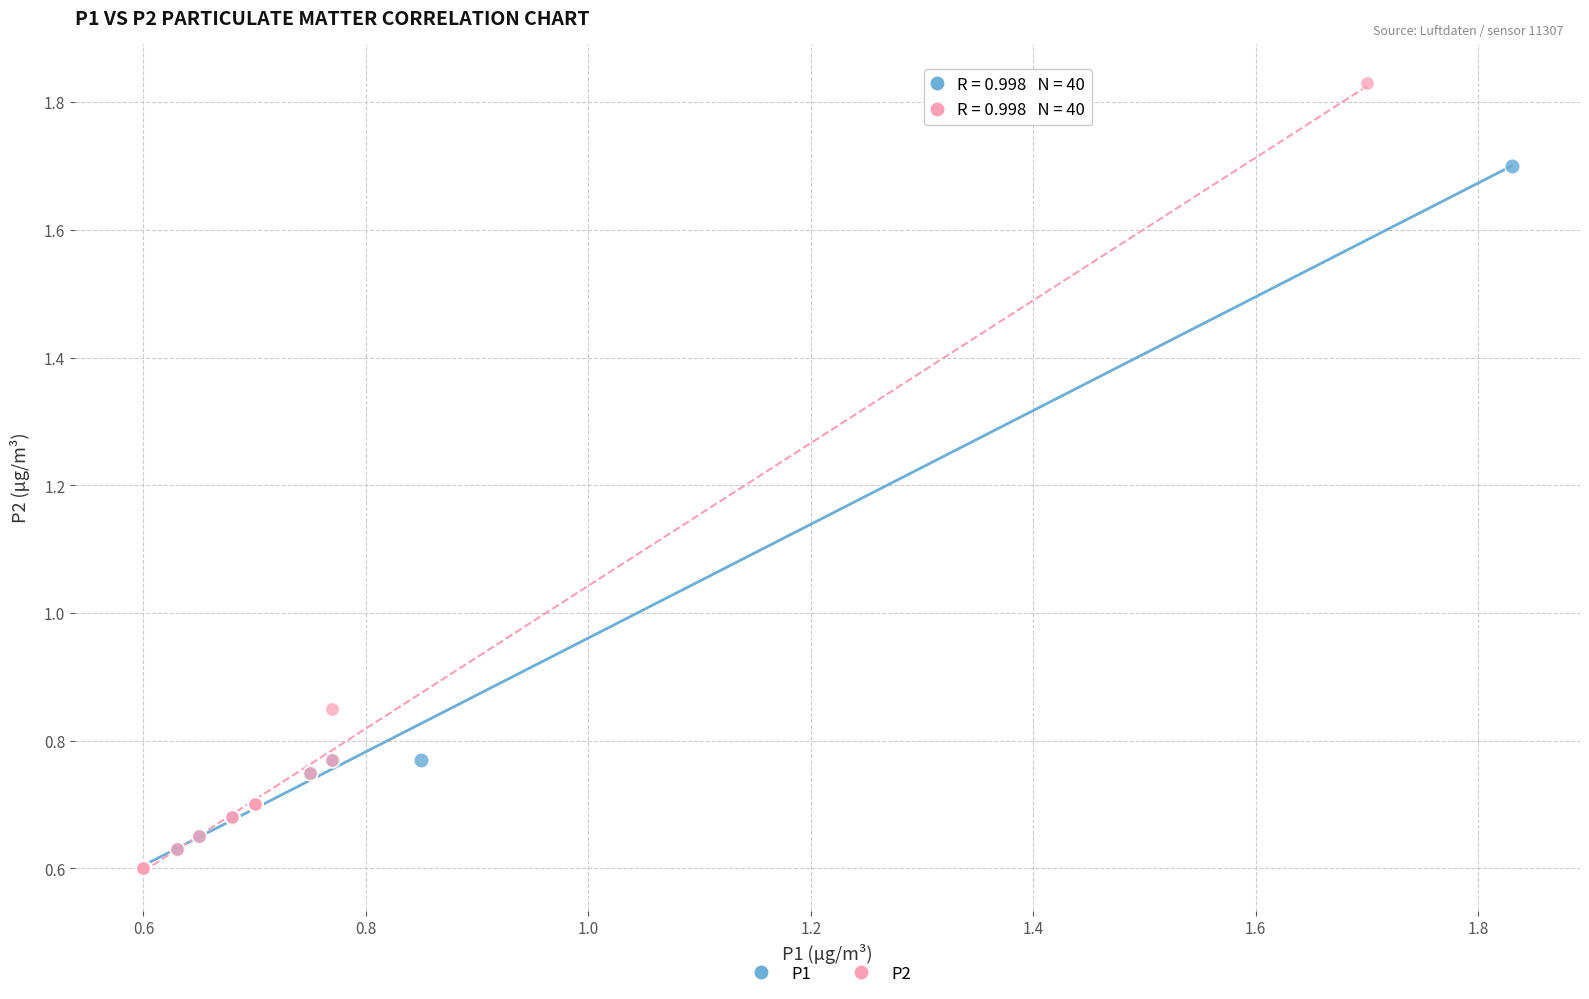

Which series contains the highest Y value?

P2